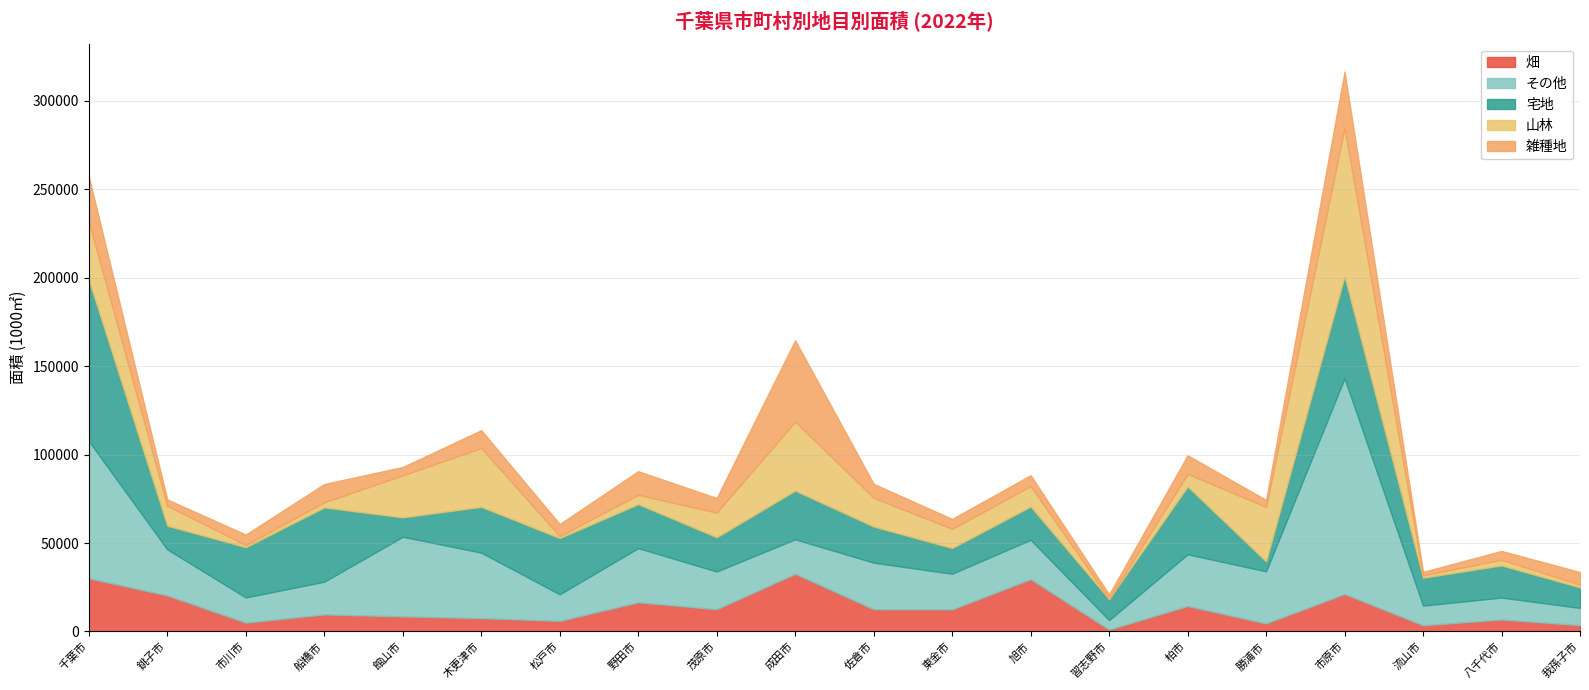

At which category is the sum across all series the highest?

市原市